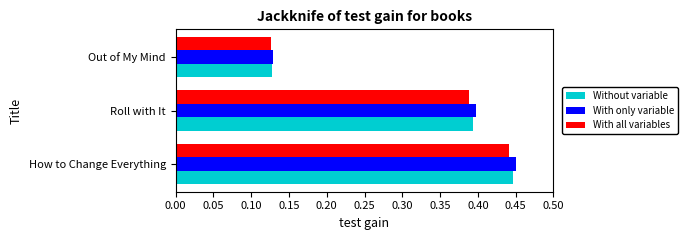

Count the With all variables values in the range 0 to 1.

3